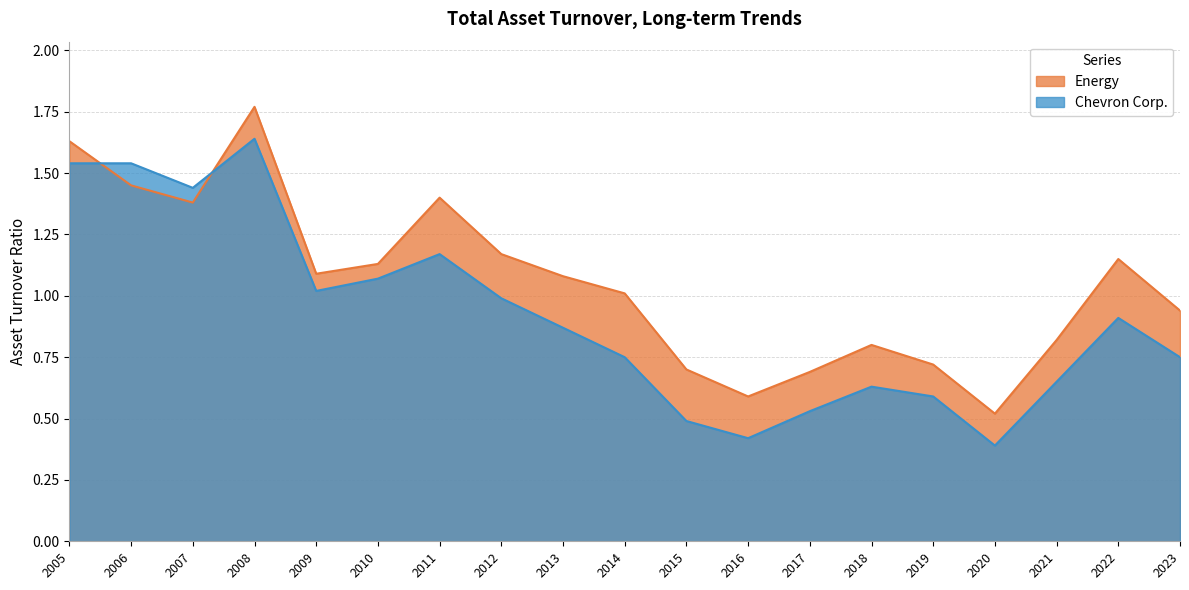

In Chevron Corp., how many points are higher than both neighbors (excluding endpoints)?

4